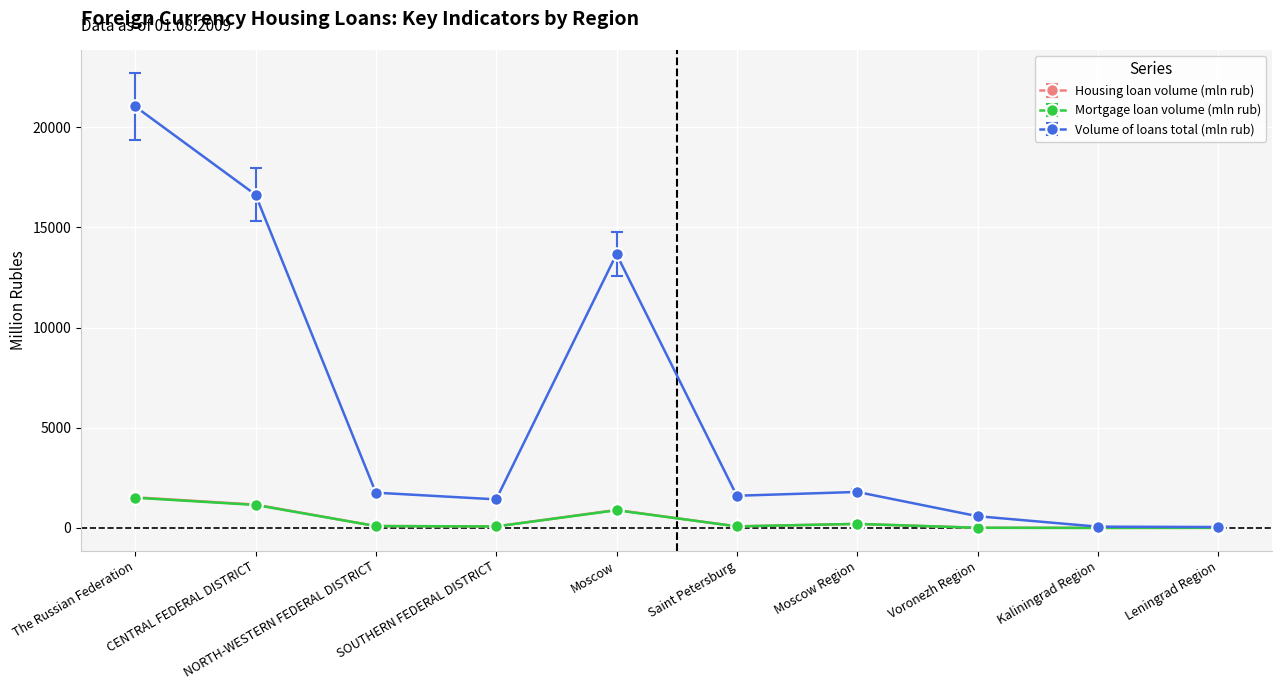

What value does the Volume of loans total (mln rub) series have at The Russian Federation?

21031.7